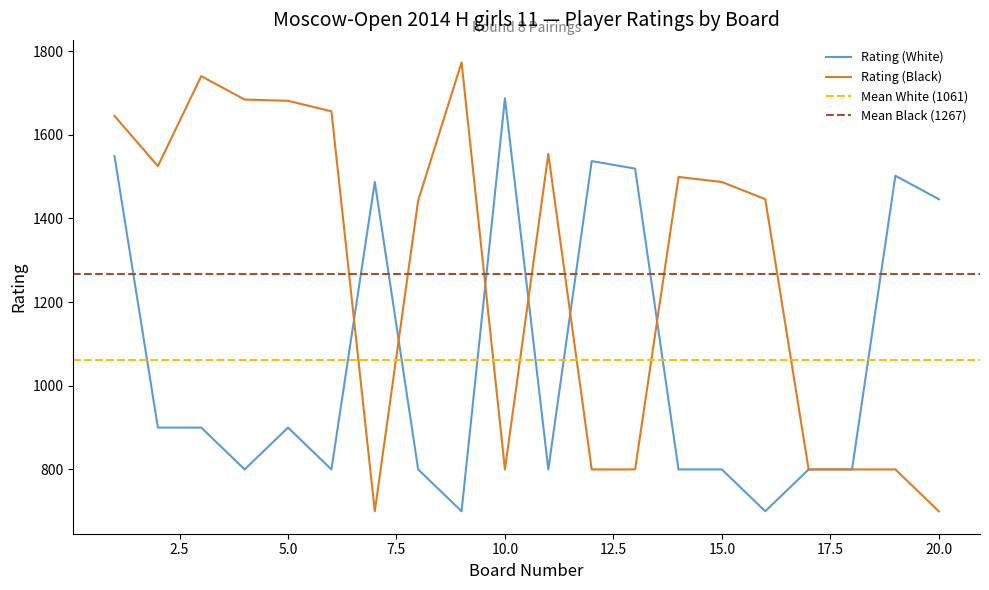

How many times do Rating (White) and Rating (Black) cross each other?

6